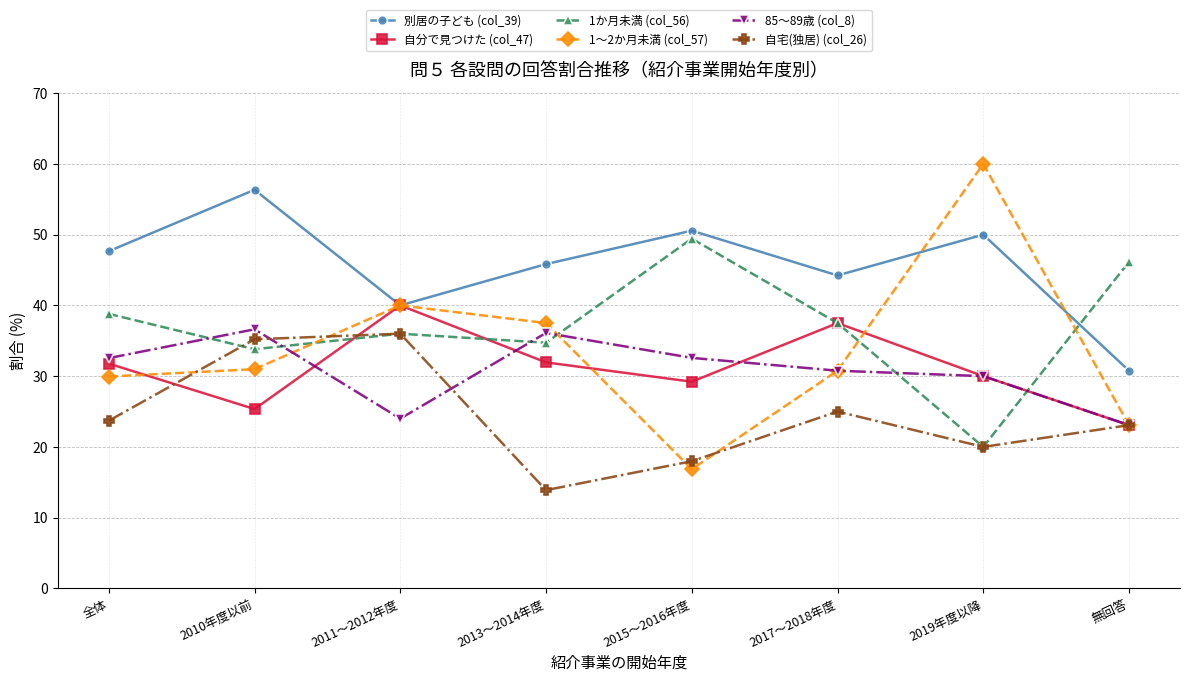

Rank the categories by 1か月未満 (col_56) value from lowest to highest.

2019年度以降, 2010年度以前, 2013～2014年度, 2011～2012年度, 2017～2018年度, 全体, 無回答, 2015～2016年度